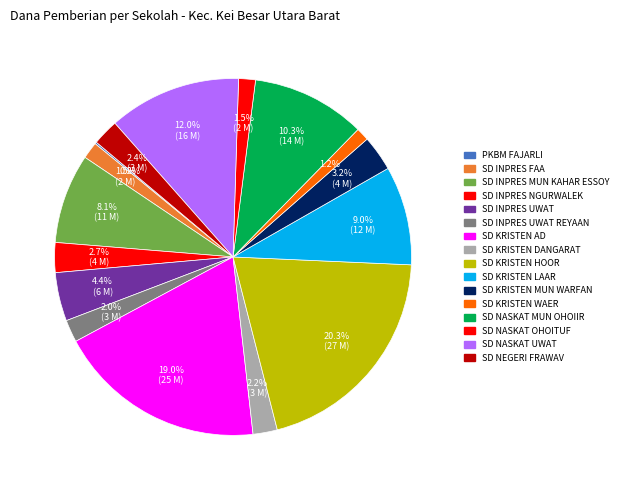

Rank the categories by value from lowest to highest.

PKBM FAJARLI, SD KRISTEN WAER, SD INPRES FAA, SD NASKAT OHOITUF, SD INPRES UWAT REYAAN, SD KRISTEN DANGARAT, SD NEGERI FRAWAV, SD INPRES NGURWALEK, SD KRISTEN MUN WARFAN, SD INPRES UWAT, SD INPRES MUN KAHAR ESSOY, SD KRISTEN LAAR, SD NASKAT MUN OHOIIR, SD NASKAT UWAT, SD KRISTEN AD, SD KRISTEN HOOR